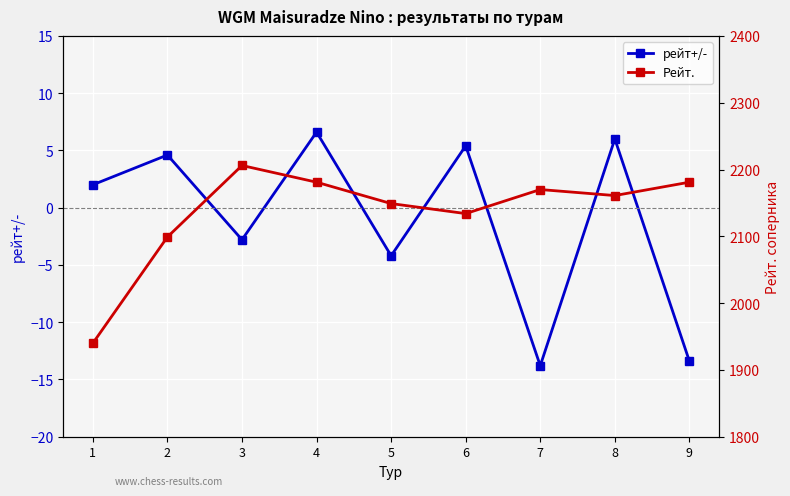

Reading left to right, what are all the values shown in this chart?

рейт+/-: 1=2.0	2=4.6	3=-2.8	4=6.6	5=-4.2	6=5.4	7=-13.8	8=6.0	9=-13.4
Рейт.: 1=1940.0	2=2099.0	3=2206.0	4=2181.0	5=2149.0	6=2134.0	7=2170.0	8=2161.0	9=2181.0